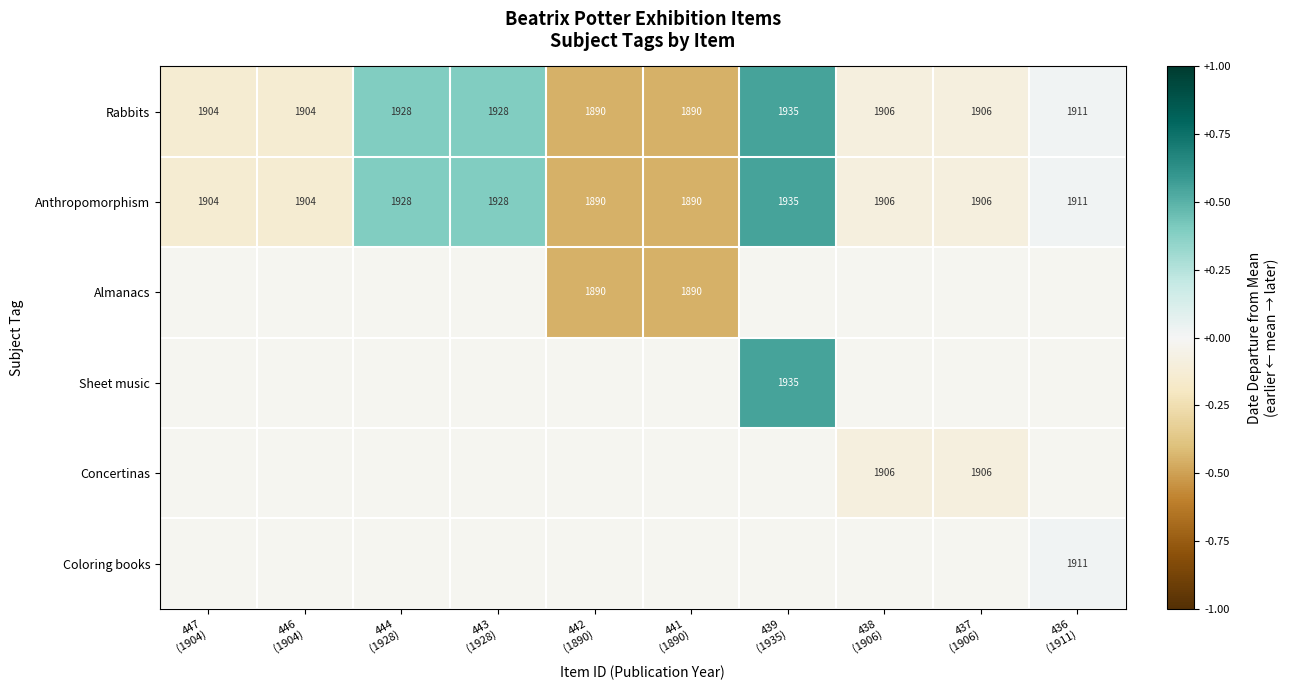

What is the smallest value displayed?

-0.4